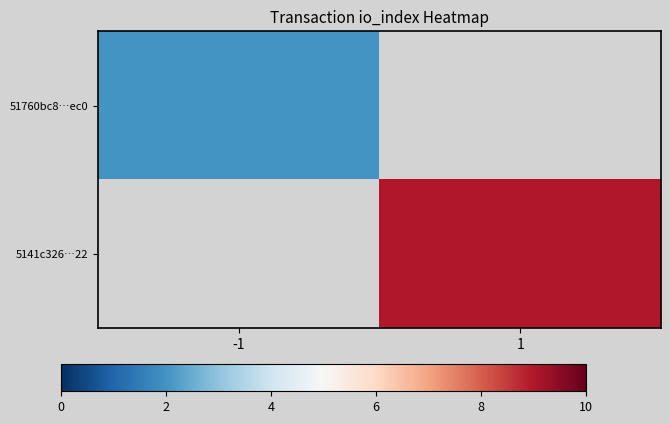

Rank the series by their maximum value, from lowest to highest.

51760bc8…ec0, 5141c326…22